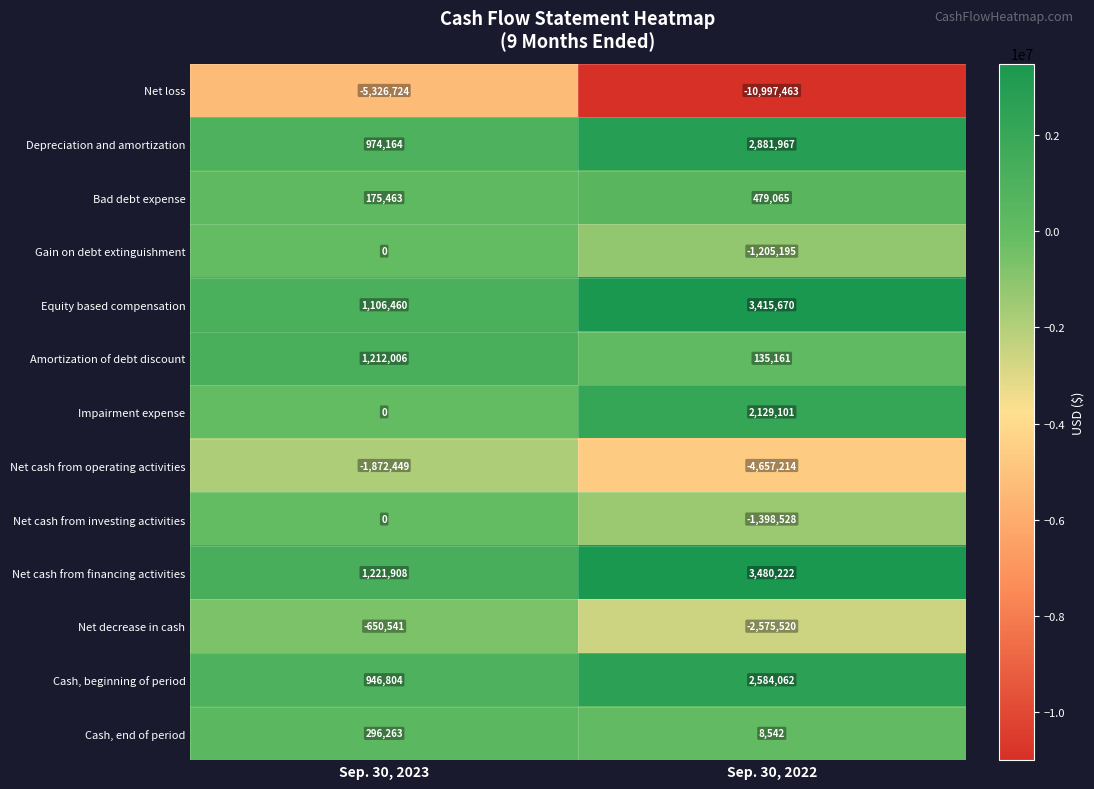

True or false: Net cash from operating activities has a value of -998917 at Sep. 30, 2023.

False